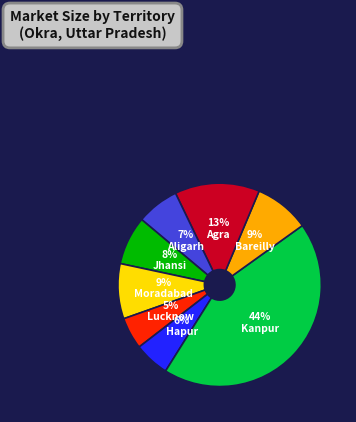

To the nearest percent, what is the difference between the largest and smallest slice percentages?

39%